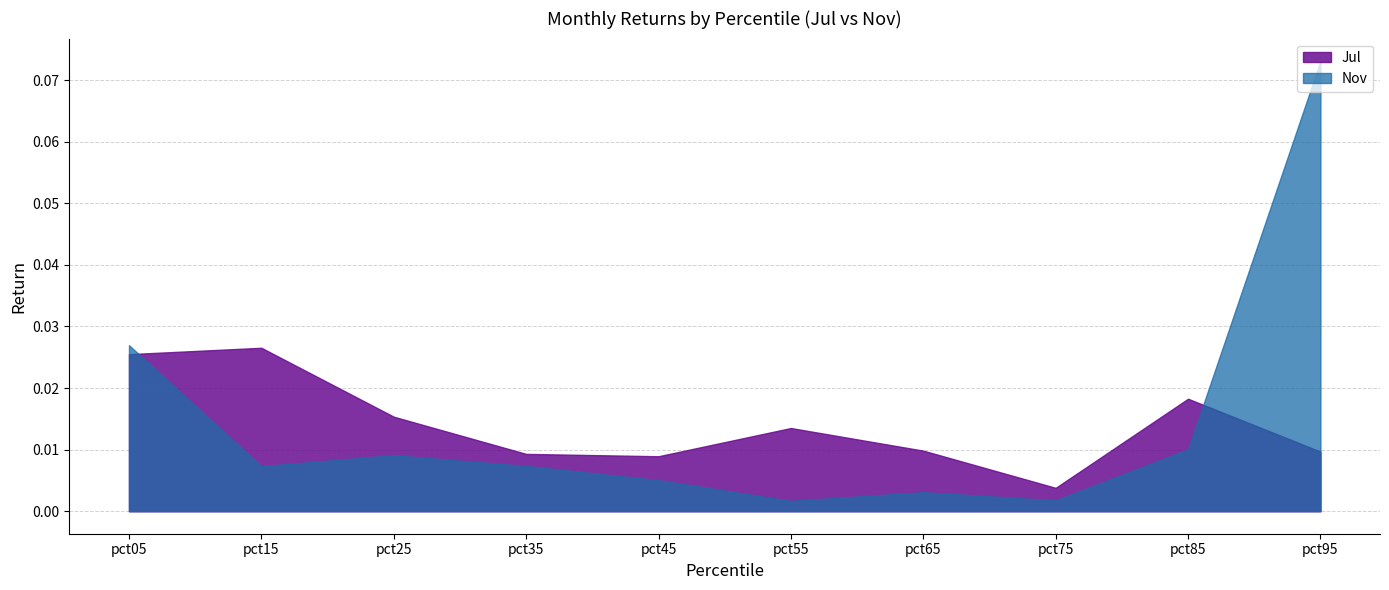

What is the sum of all Nov values?

0.1